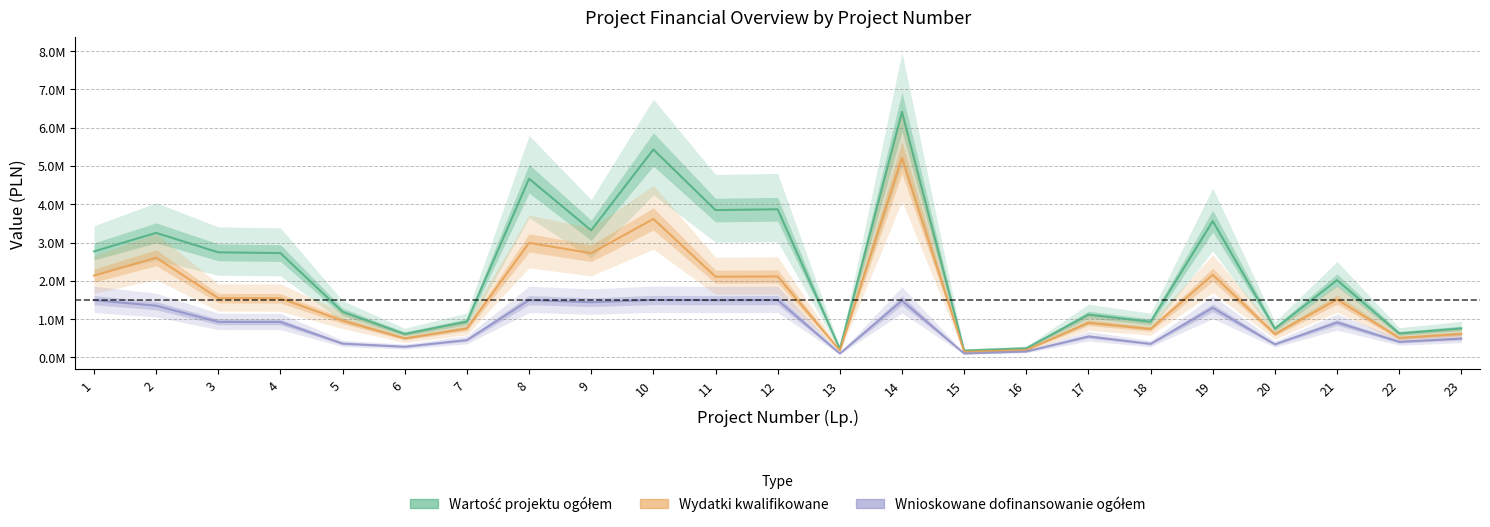

Which series has the widest spread of values?

Wartość projektu ogółem